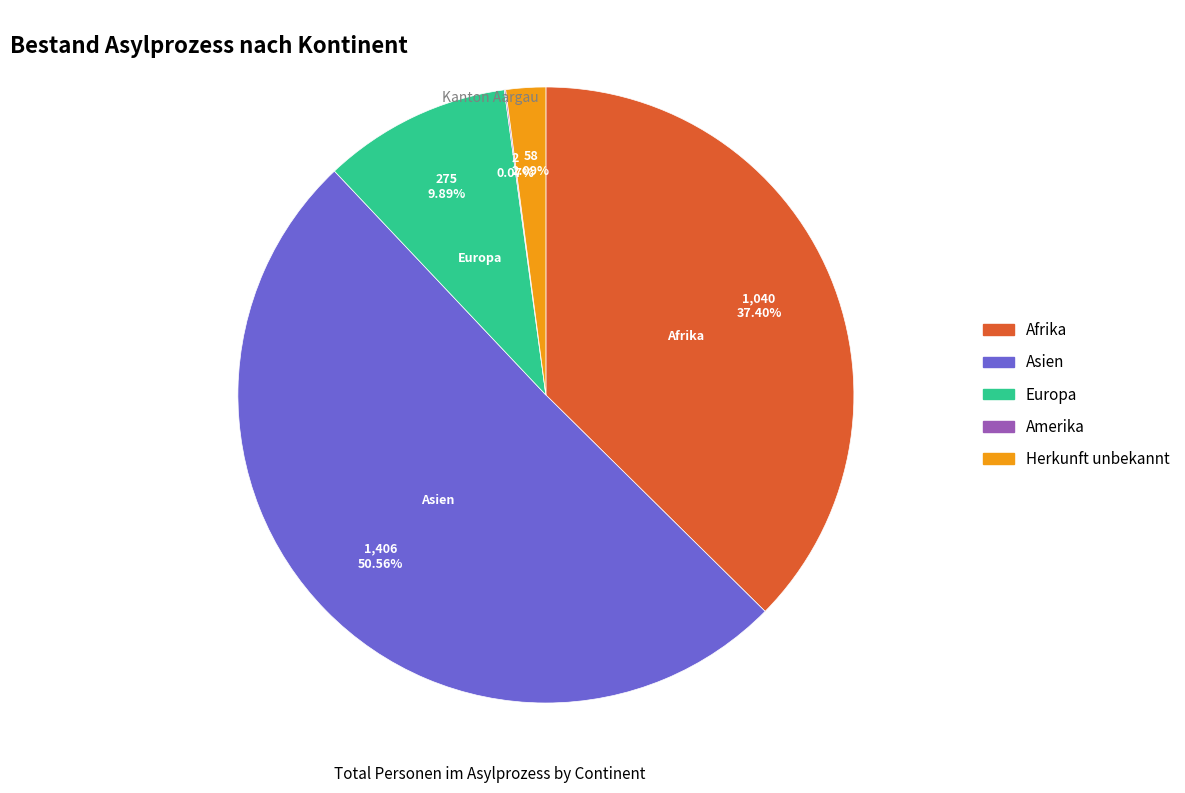

Is there any slice that represents more than half of the pie?

Yes